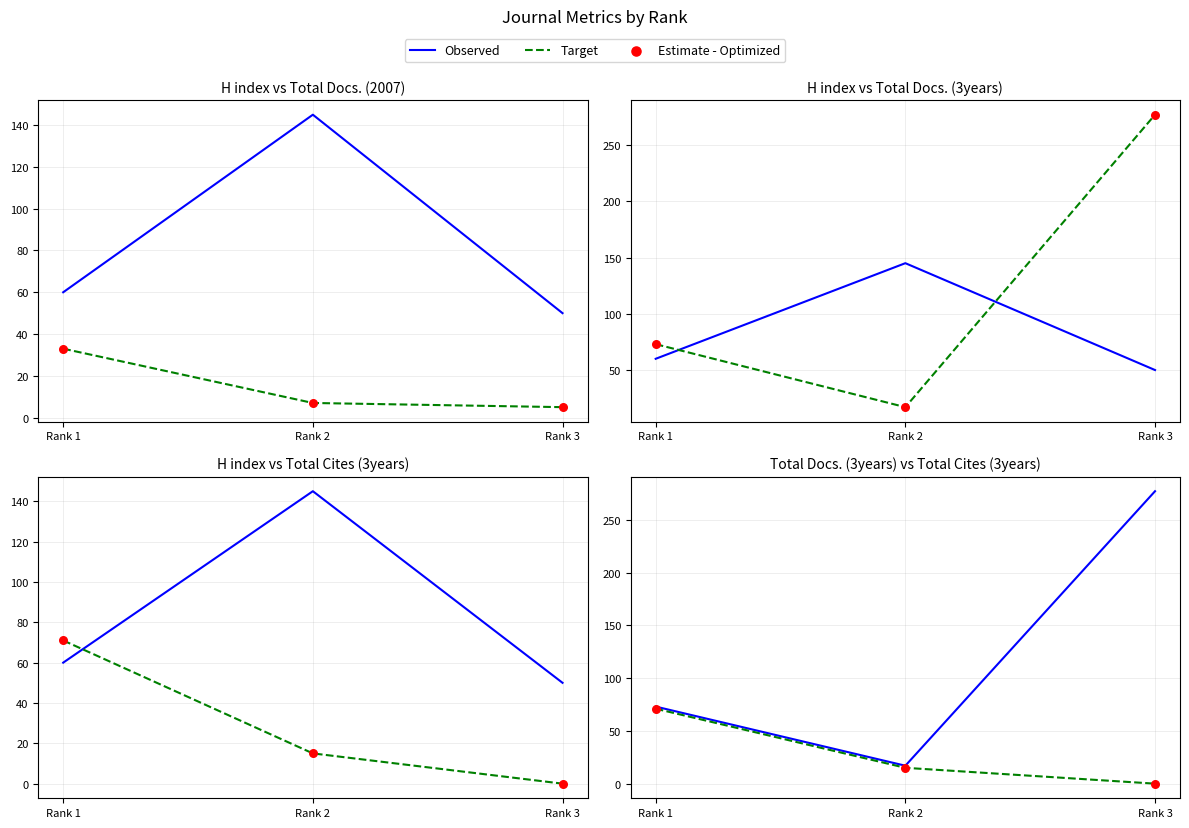

At which category is the sum across all series the highest?

Rank 3